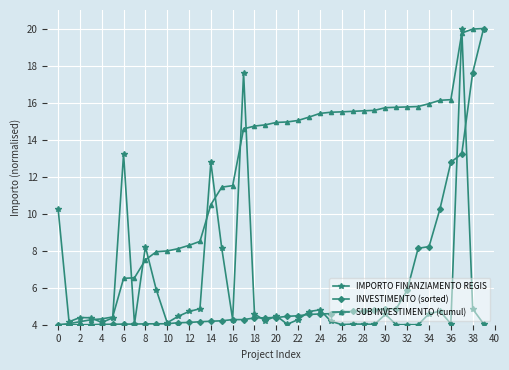

Which series has the largest total across all categories?

SUB INVESTIMENTO (cumul)